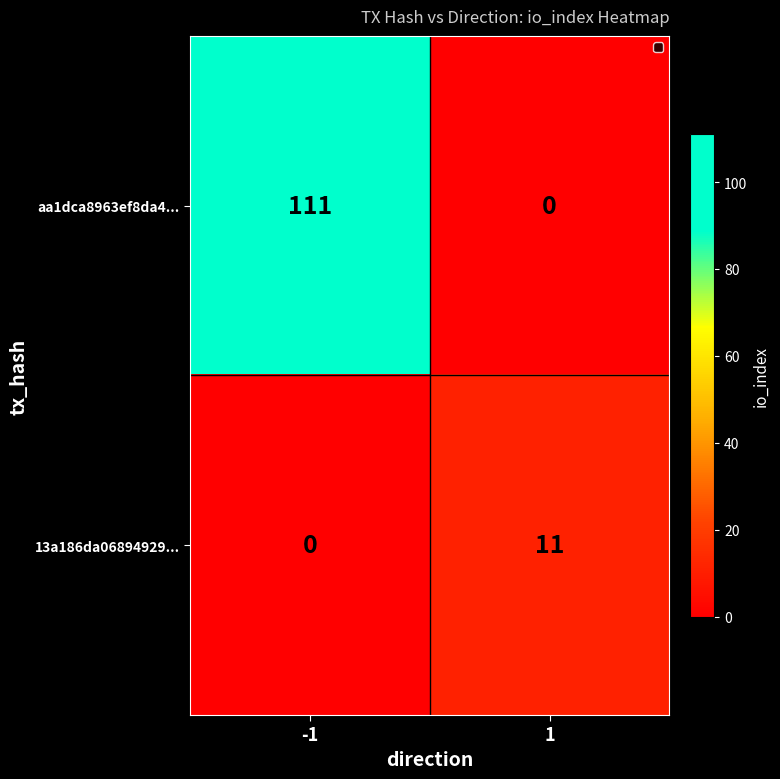

Which series has the largest total across all categories?

aa1dca8963ef8da4...